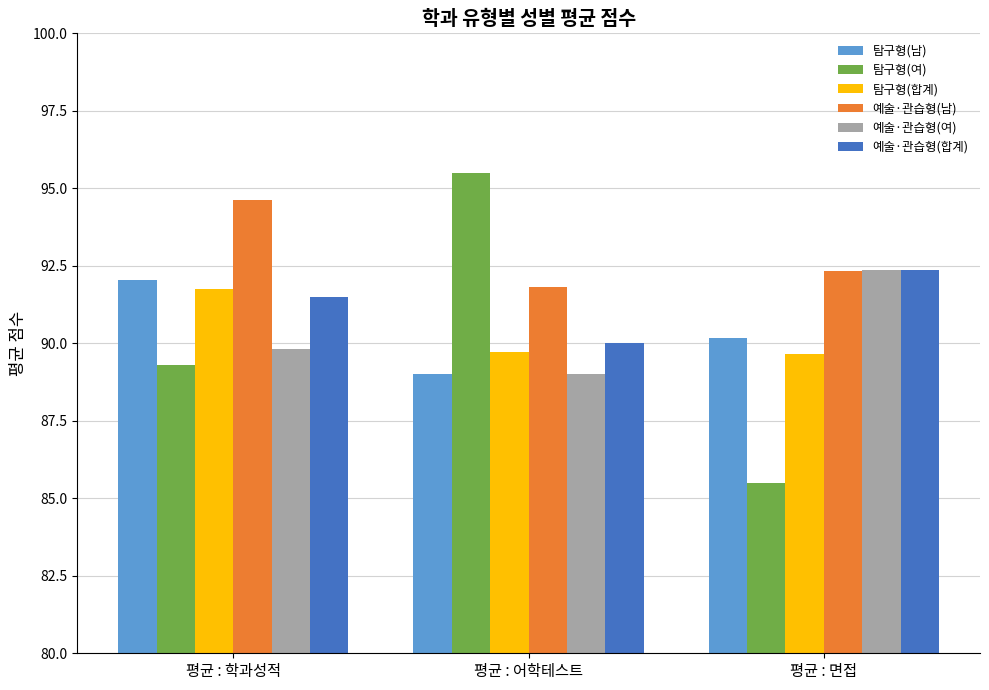

Which series has the largest range (max minus min)?

탐구형(여)